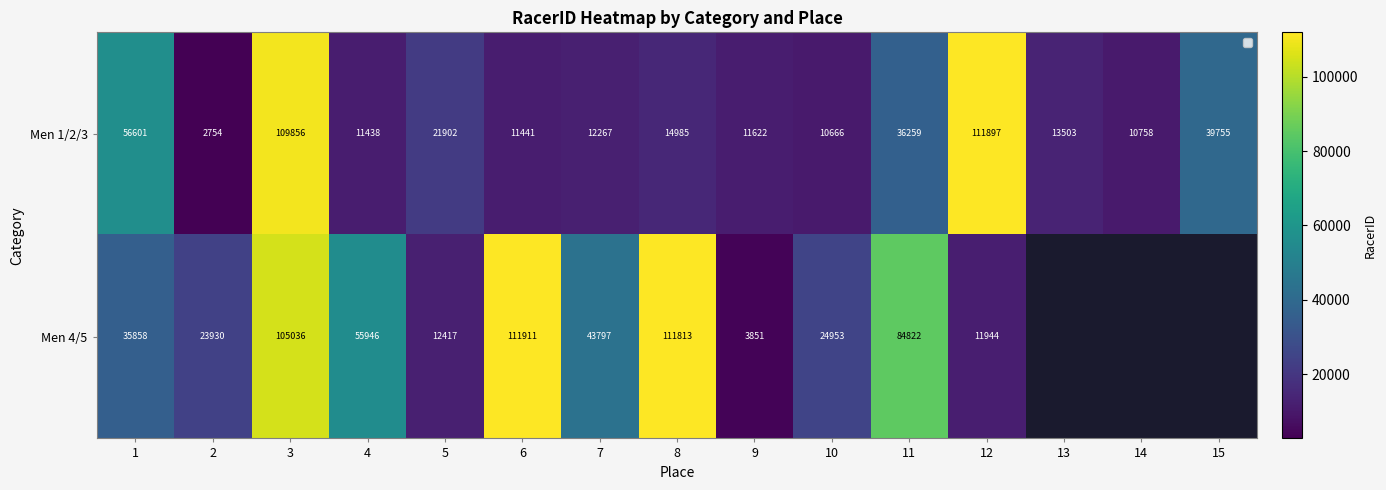

True or false: Men 4/5 has a value of 185630 at 3.

False